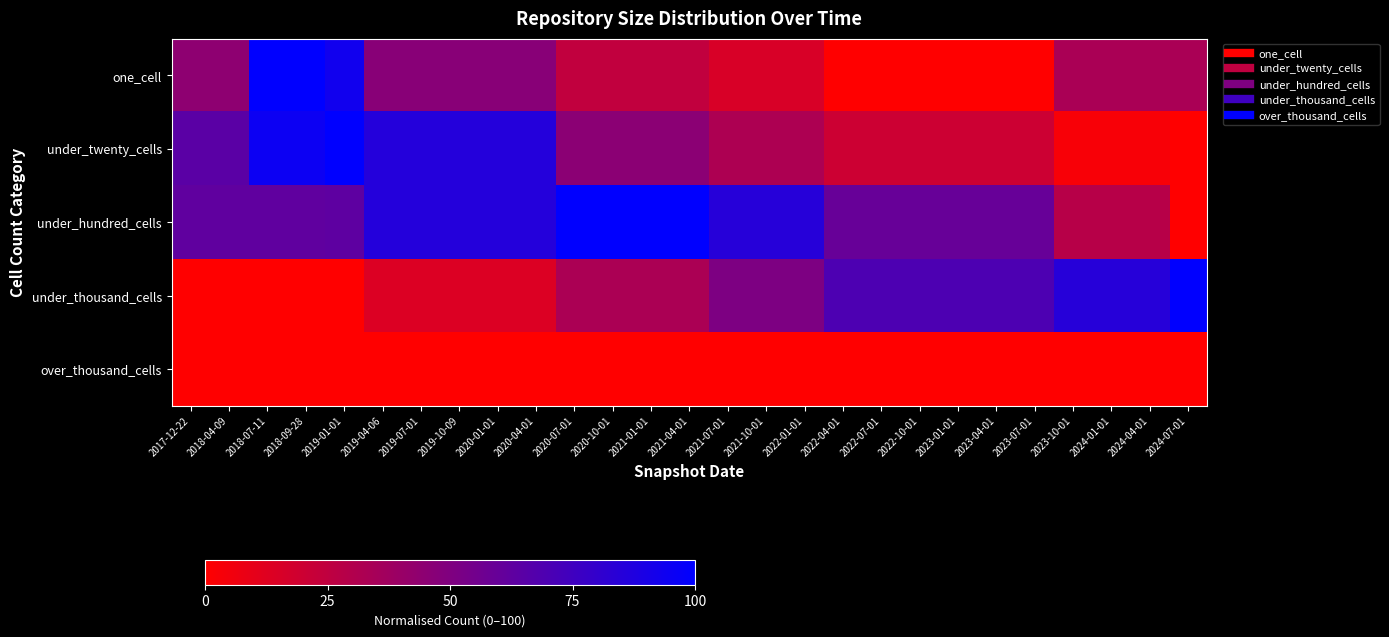

What is the total value across all series at 2023-07-01?

149.2